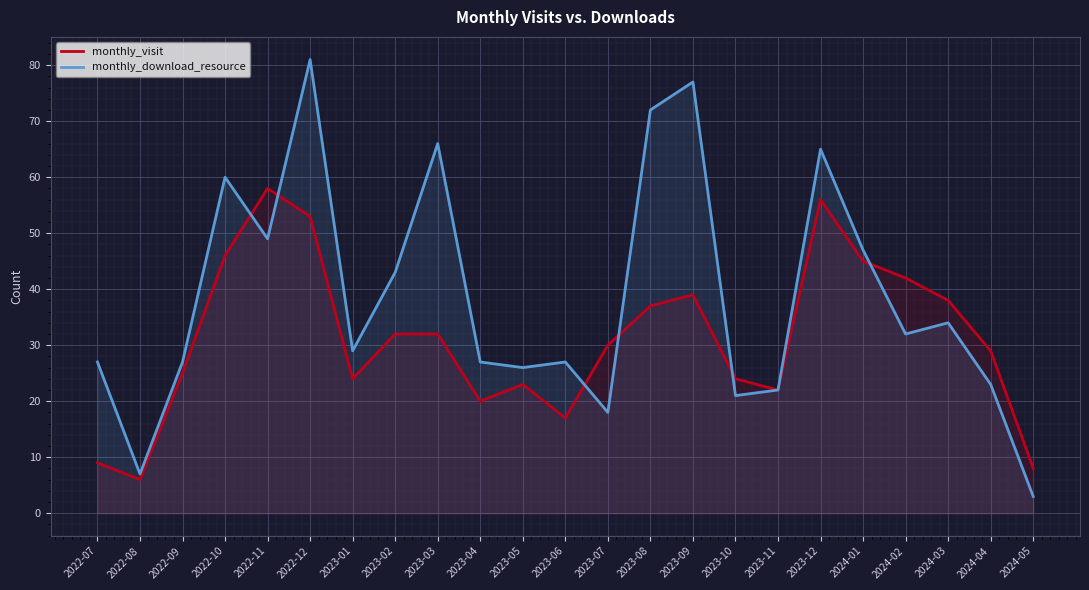

At which category does the chart reach its peak across all series?

2022-12